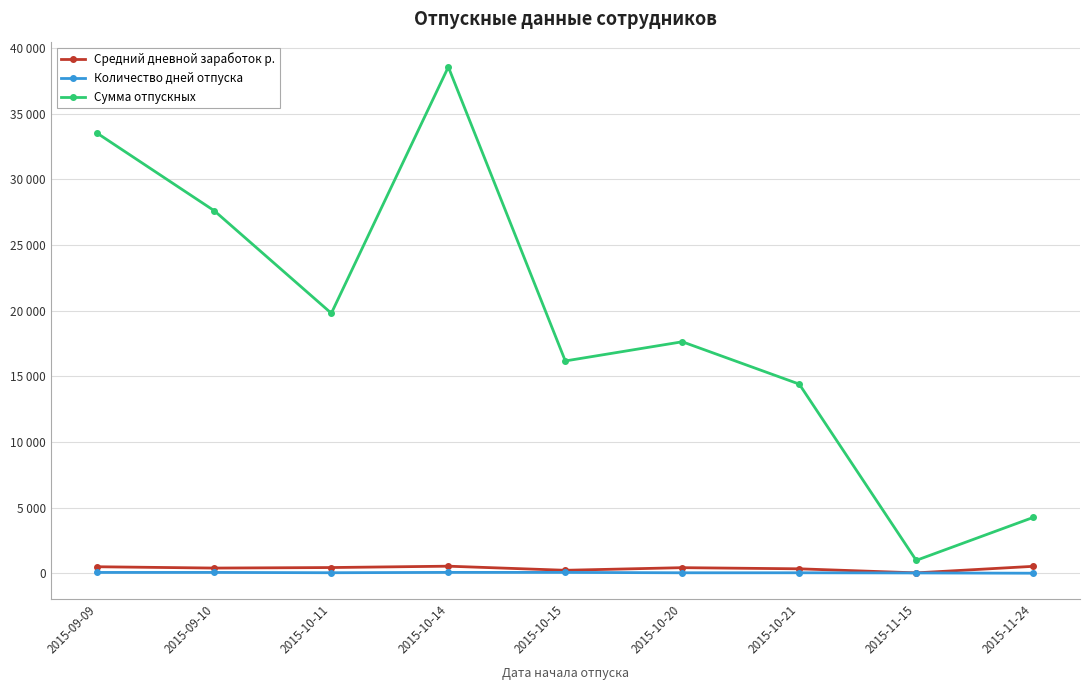

What is the difference between the maximum and minimum values in the Средний дневной заработок р. series?

509